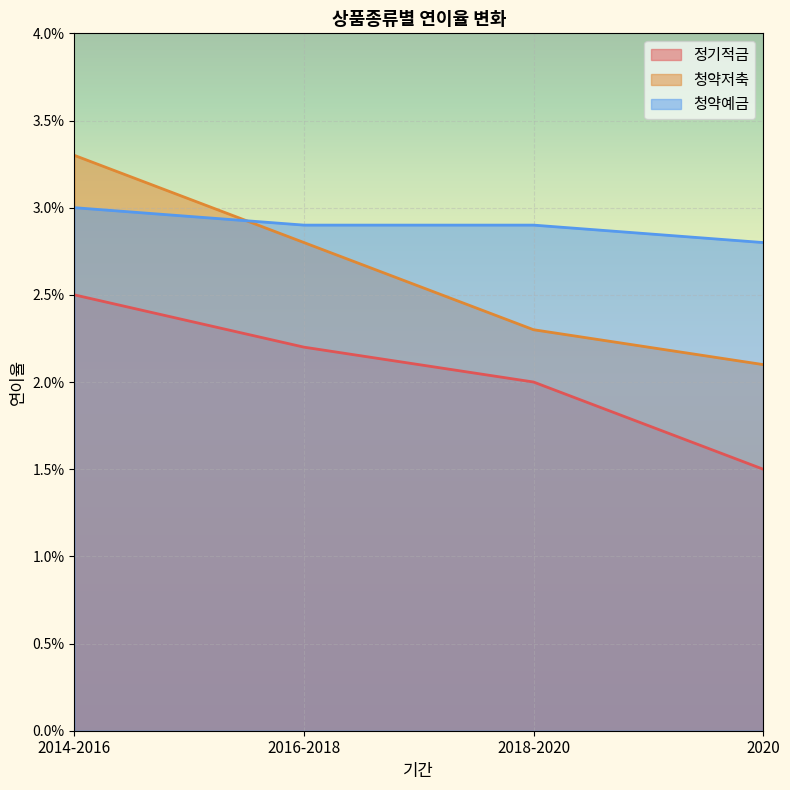

List the series in order of their peak value, highest first.

청약저축, 청약예금, 정기적금